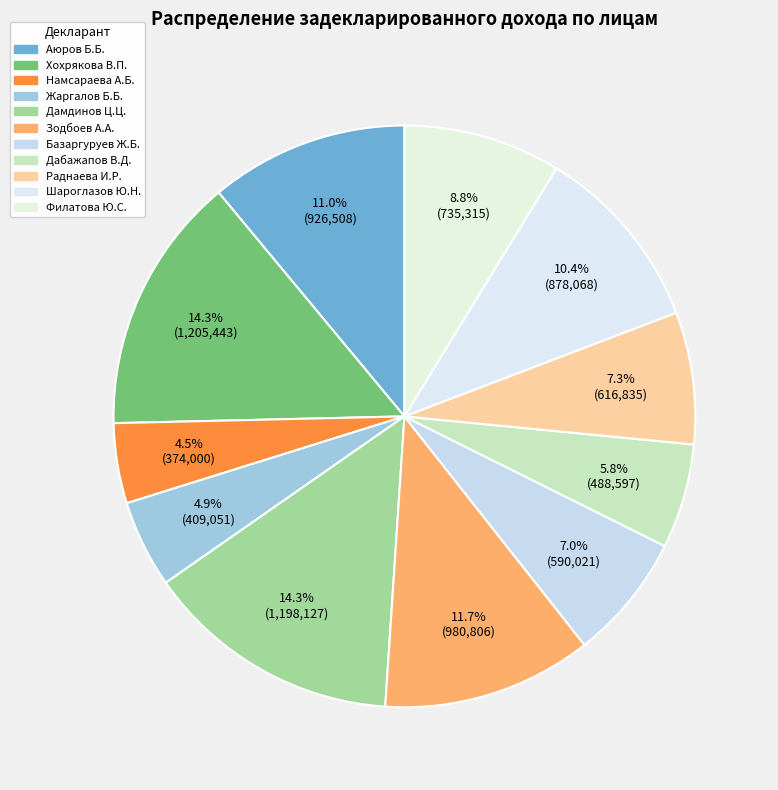

To the nearest percent, what is the difference between the largest and smallest slice percentages?

10%